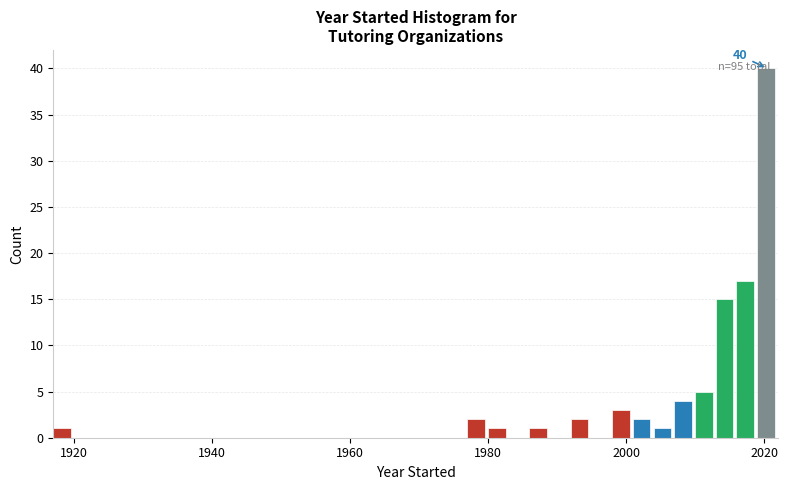

Around what value on the x-axis is the tallest bar? Give the approximate position of its centre, as read against the axis.

2020